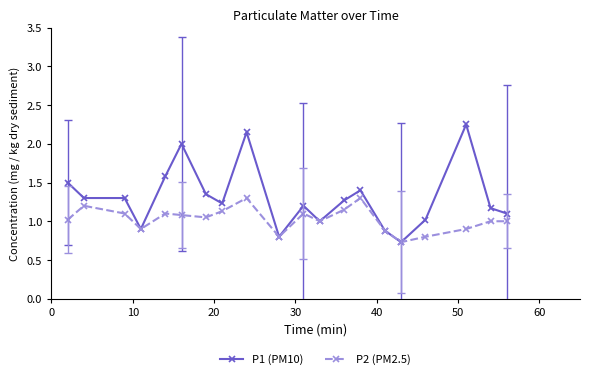

What is the minimum value for P2 (PM2.5)?

0.7